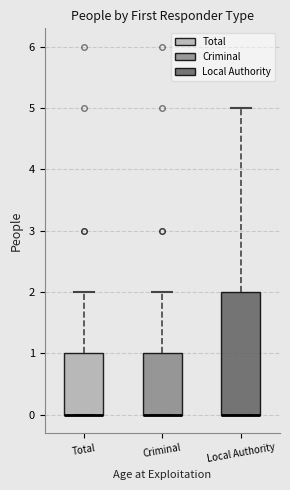

Reading left to right, read every box against the y-axis: the position of its median line, the range the box covers, and the ends of its whiskers. The values are not printed on the chart, so give them approximately, as read against the axis.

Total: median 0 (drawn on the box's lower edge), box 0 to 1, whiskers 0 to 2
Criminal: median 0 (drawn on the box's lower edge), box 0 to 1, whiskers 0 to 2
Local Authority: median 0 (drawn on the box's lower edge), box 0 to 2, whiskers 0 to 5